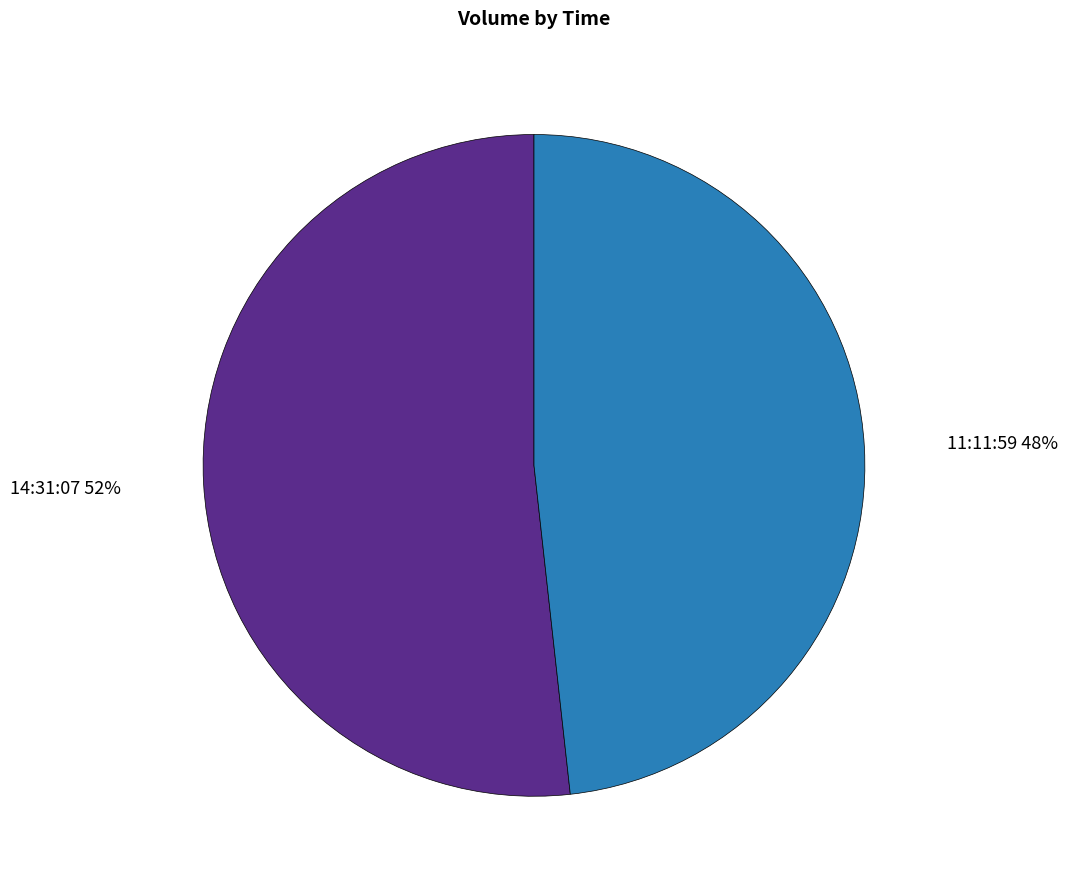

Rank the categories by value from lowest to highest.

11:11:59, 14:31:07